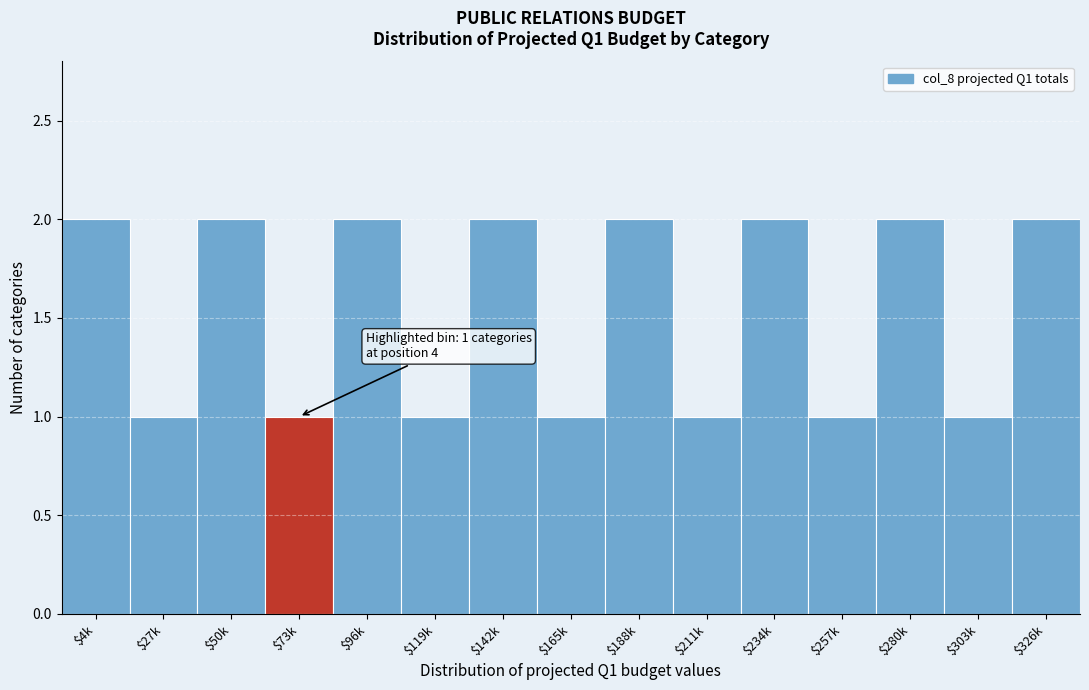

Reading left to right, what are all the values shown in this chart?

2	1	2	1	2	1	2	1	2	1	2	1	2	1	2